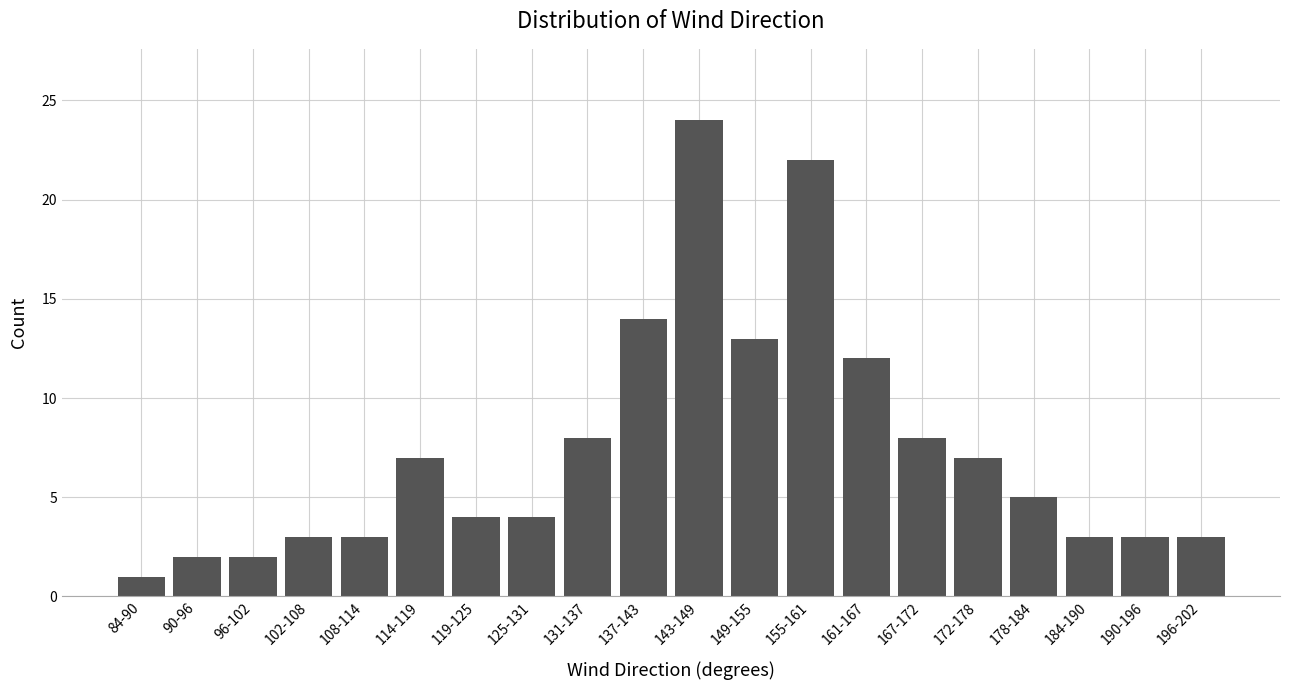

Reading left to right, what are all the values shown in this chart?

84-90=1	90-96=2	96-102=2	102-108=3	108-114=3	114-119=7	119-125=4	125-131=4	131-137=8	137-143=14	143-149=24	149-155=13	155-161=22	161-167=12	167-172=8	172-178=7	178-184=5	184-190=3	190-196=3	196-202=3